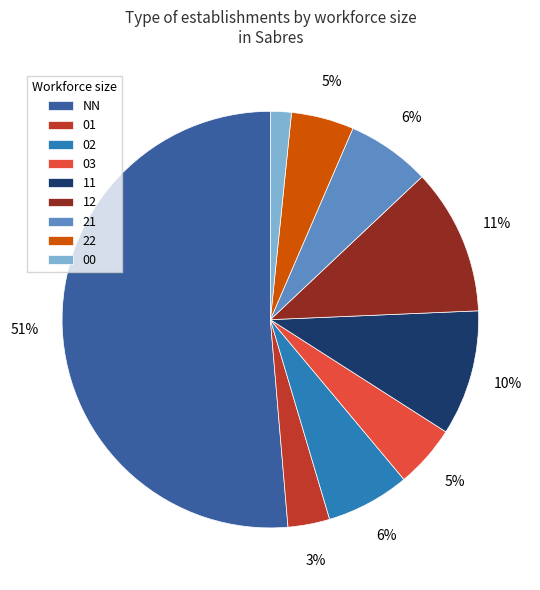

To the nearest percent, what is the average slice percentage?

11%